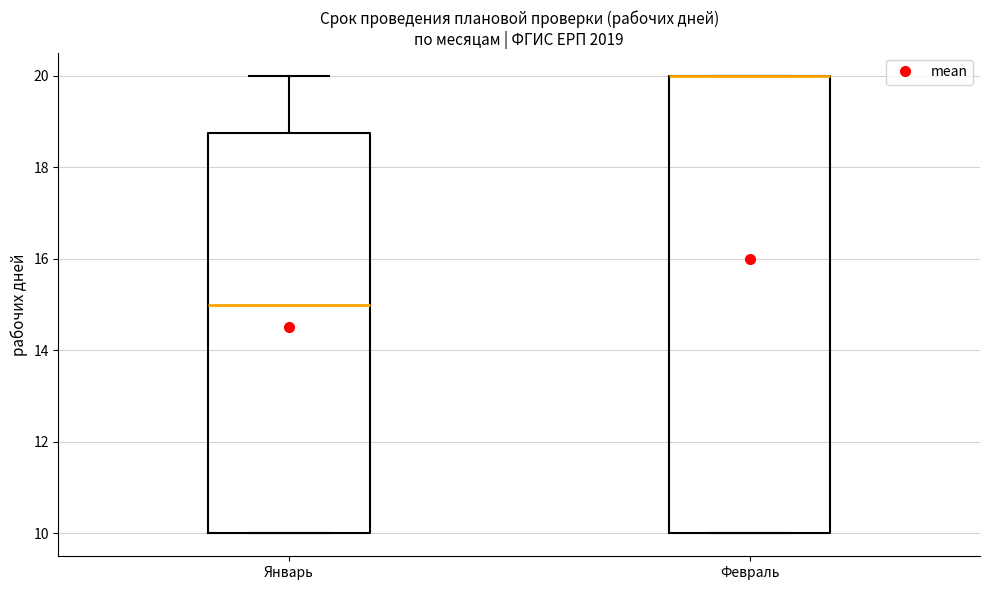

Reading left to right, transcribe this box plot: for each box, give where its median line is, the range the box spans, and where its two whiskers end, as read against the y-axis. The values are not printed on the chart, so give them approximately, as read against the axis.

Январь: median 15.0, box 10.0 to 18.8, whiskers 10.0 to 20.0
Февраль: median 20.0 (drawn on the box's upper edge), box 10.0 to 20.0, whiskers 10.0 to 20.0